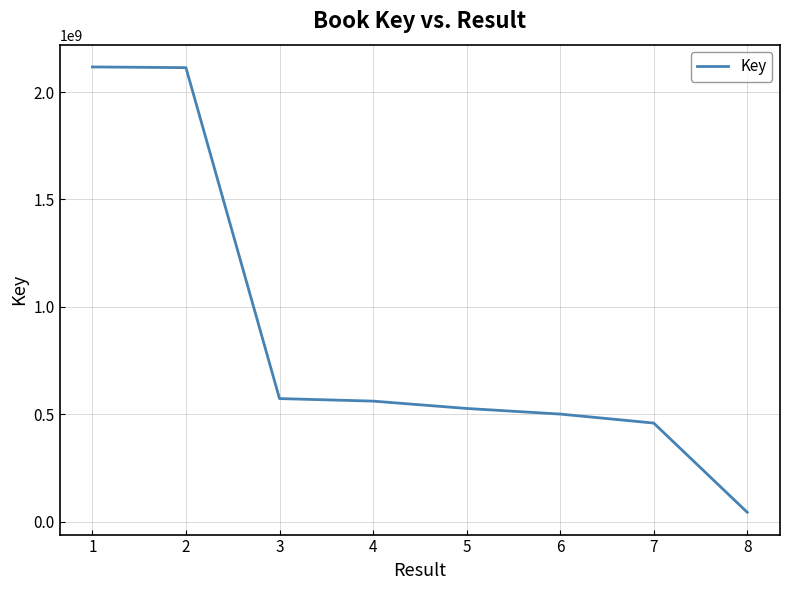

What is the approximate value at 5, to the nearest 50?

526770750